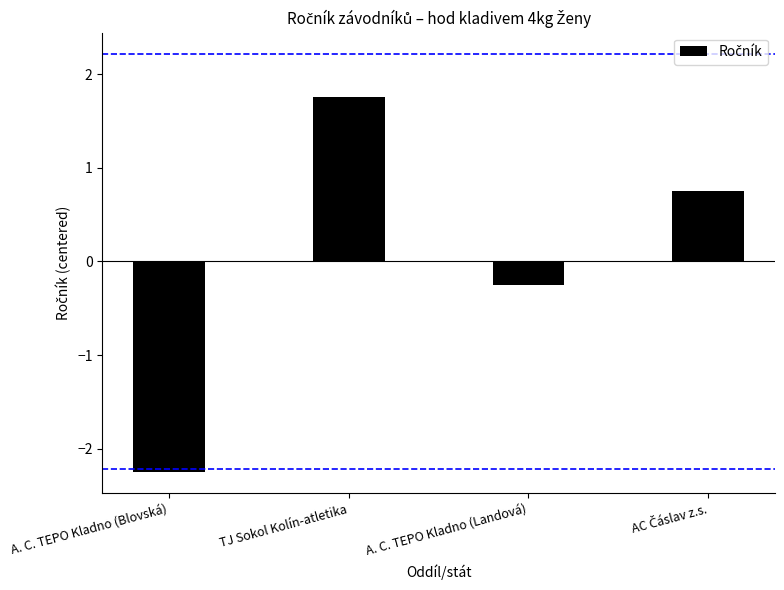

What is the difference between the values at AC Čáslav z.s. and TJ Sokol Kolín-atletika?

1